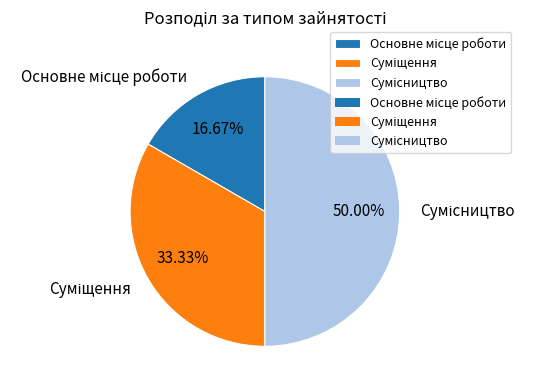

How many segments does this pie chart have?

3